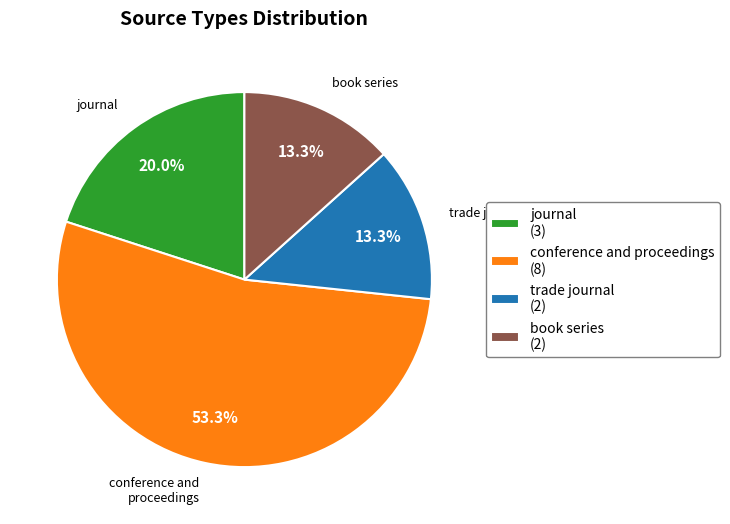

Which slice represents more than half of the pie?

conference and proceedings